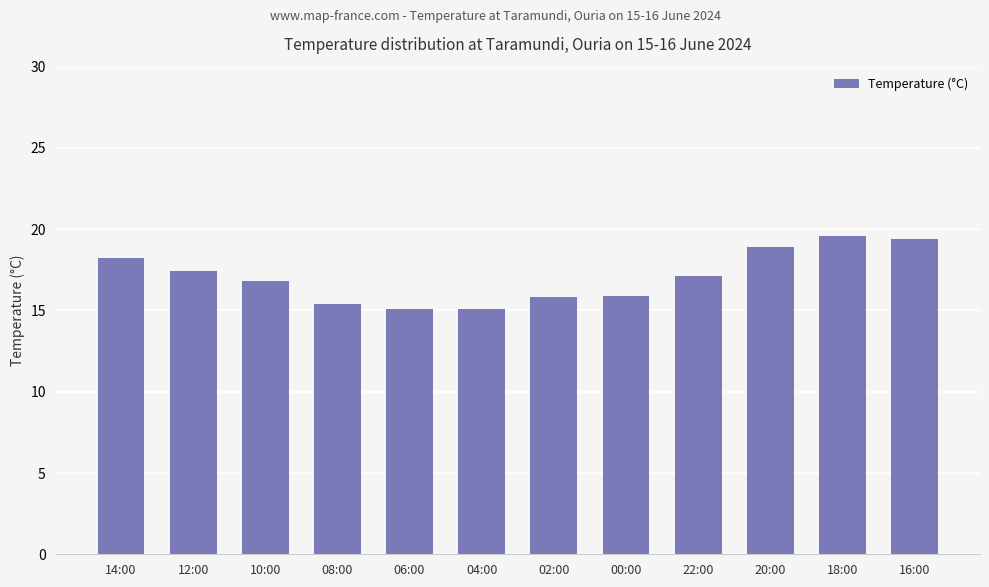

How many data points are less than 17?

6